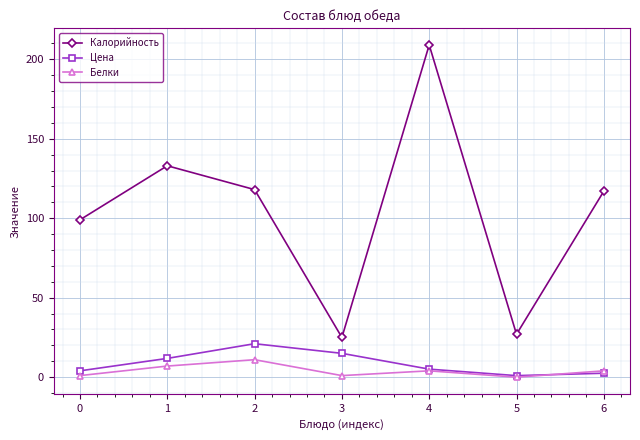

Reading left to right, transcribe all the data shown in this chart.

Калорийность: 99.0	133.0	118.0	25.0	209.0	27.0	117.0
Цена: 4.0	11.8	21.1	15.0	5.1	1.0	2.5
Белки: 1.0	7.0	11.0	1.0	4.0	0.0	4.0